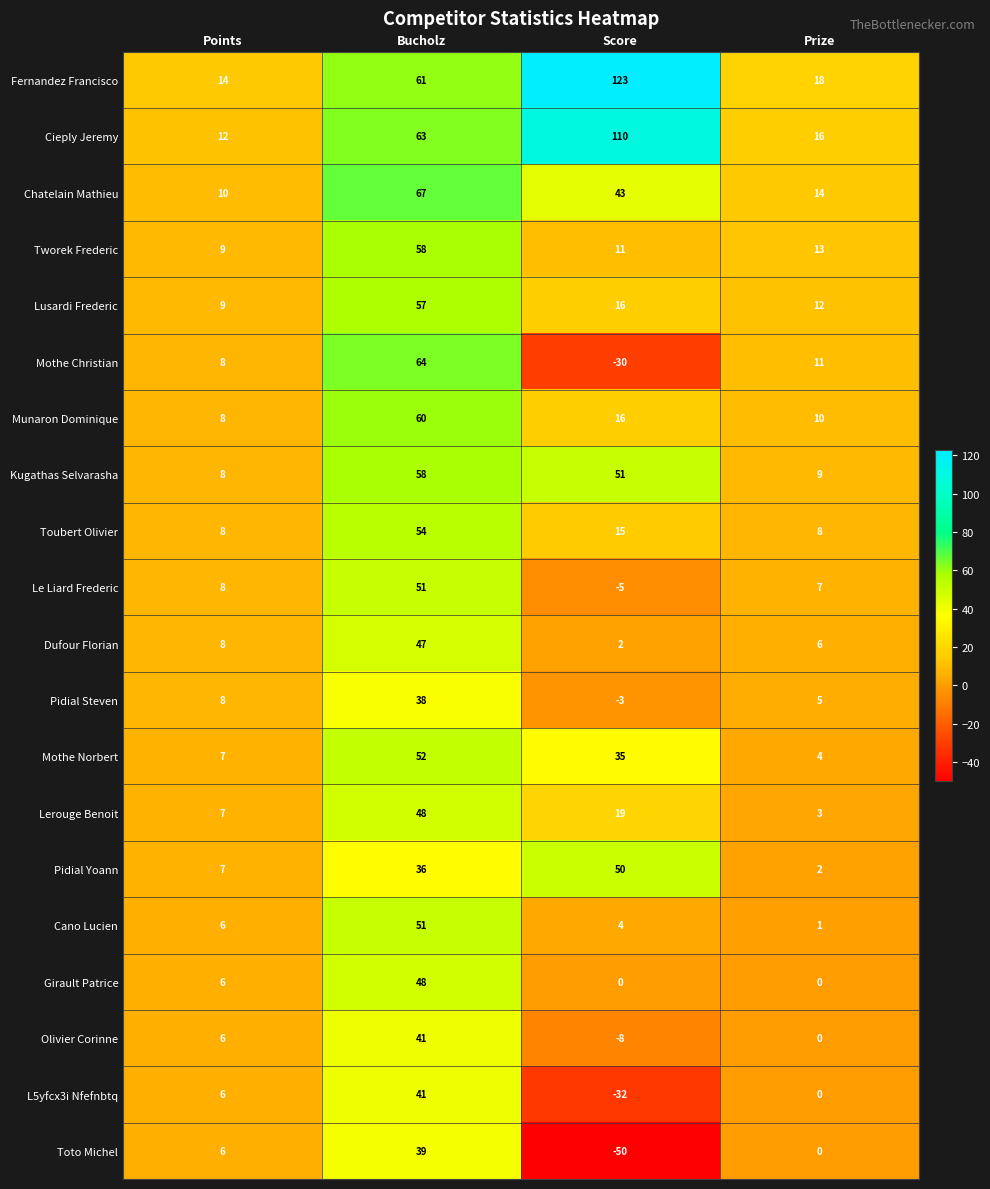

Is it true that Chatelain Mathieu equals 10 at Points?

True